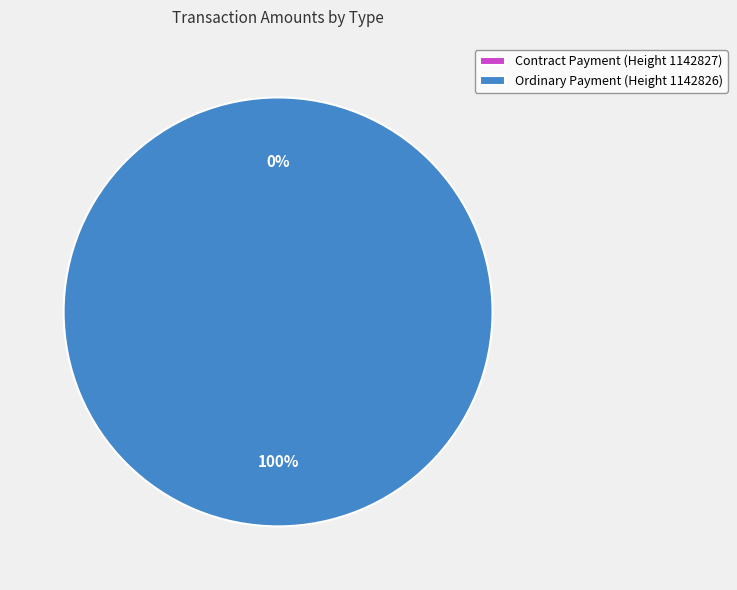

How many segments does this pie chart have?

2